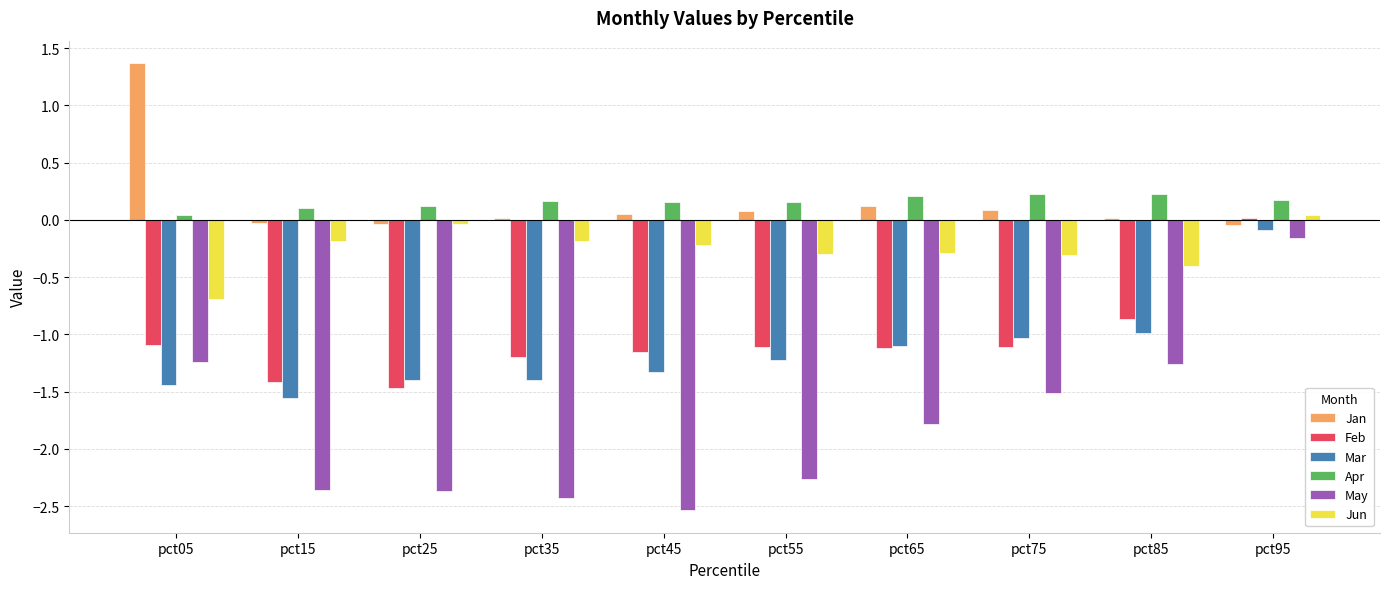

Which series changed the most between pct05 and pct85?

Jan